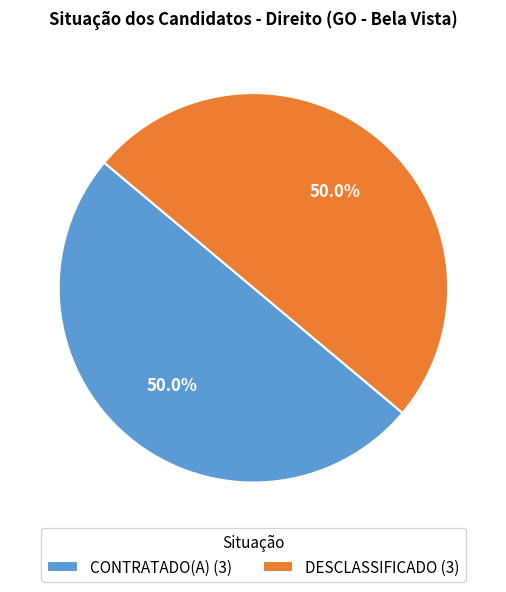

To the nearest percent, what portion does CONTRATADO(A) represent?

50%